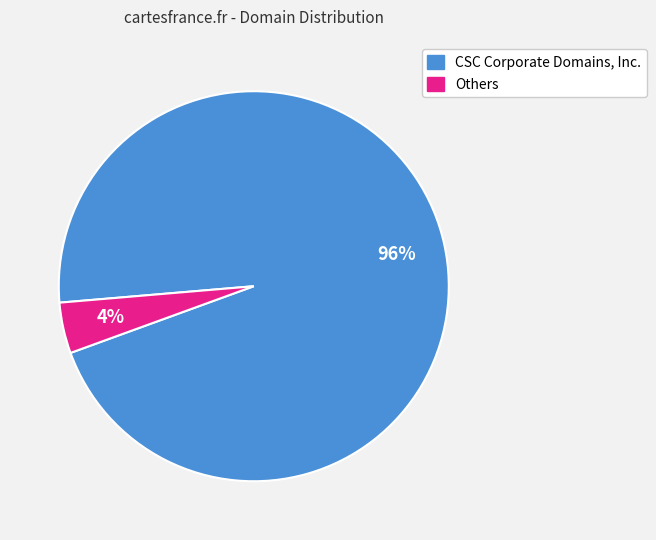

Is there any slice that represents more than half of the pie?

Yes